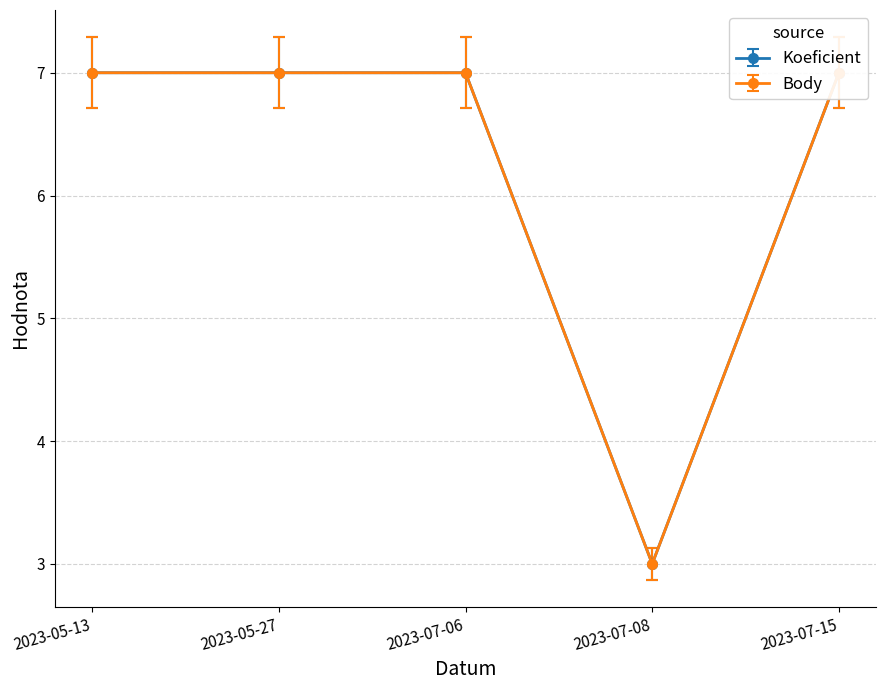

Which series has the largest range (max minus min)?

Koeficient